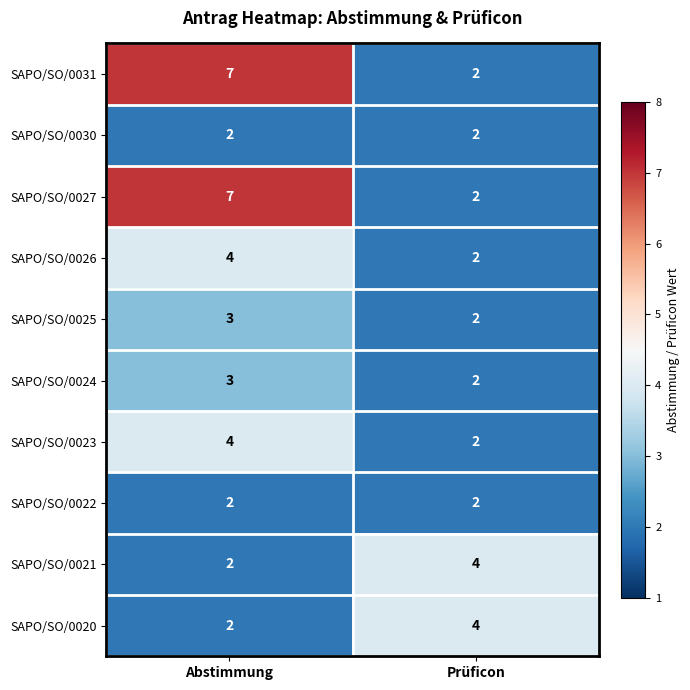

The value of SAPO/SO/0020 at Abstimmung is 3. True or false?

False